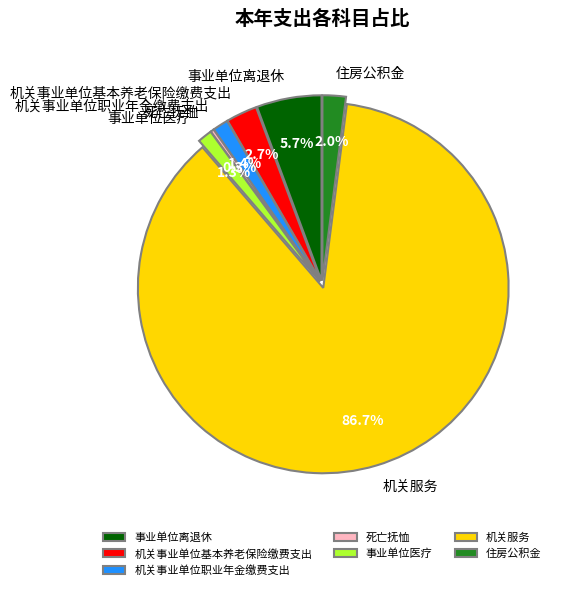

How many segments does this pie chart have?

7